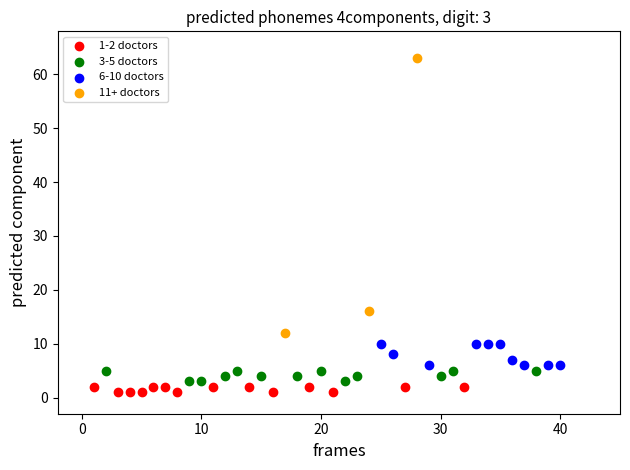

Which series reaches the maximum Y coordinate?

11+ doctors